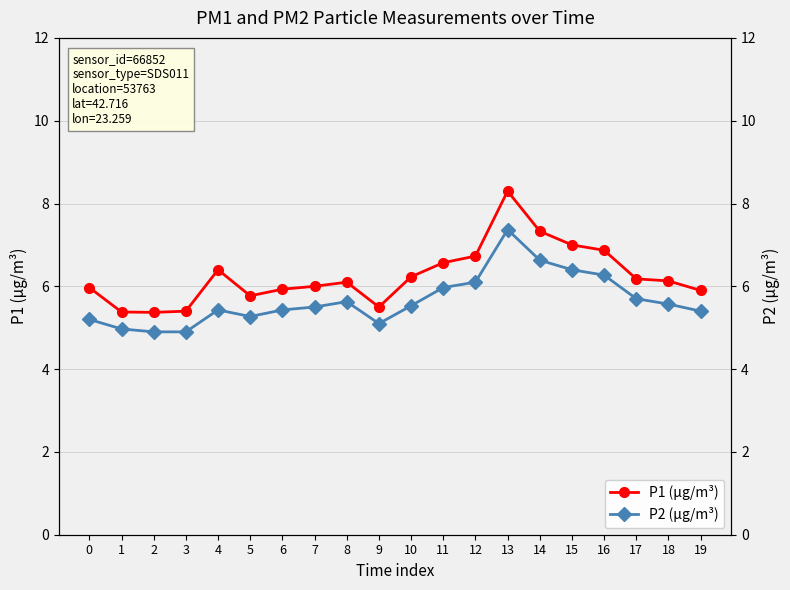

How many data points in P2 (µg/m³) are above 5?

17